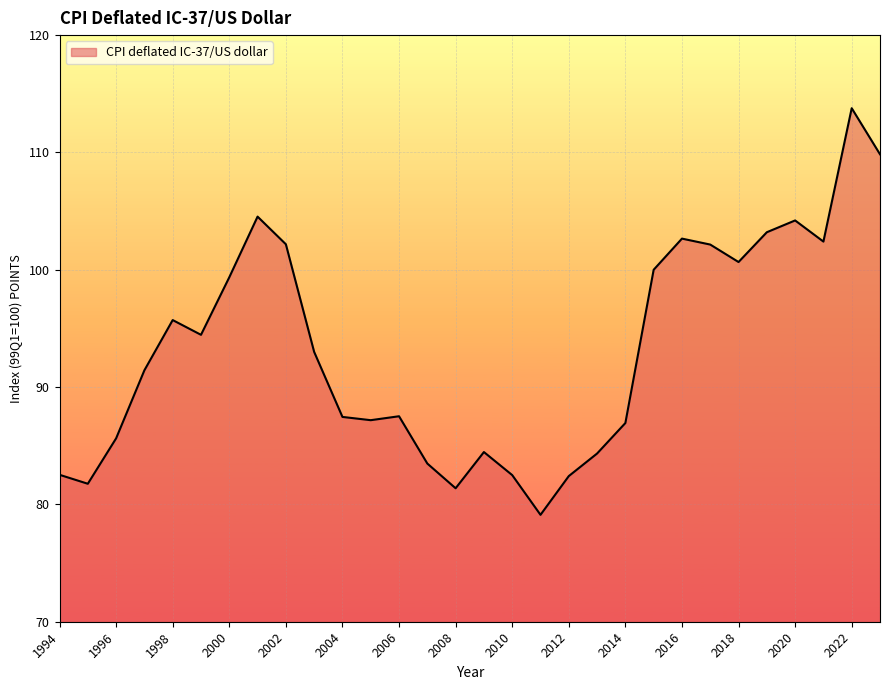

What is the difference between the maximum and minimum values?

34.7